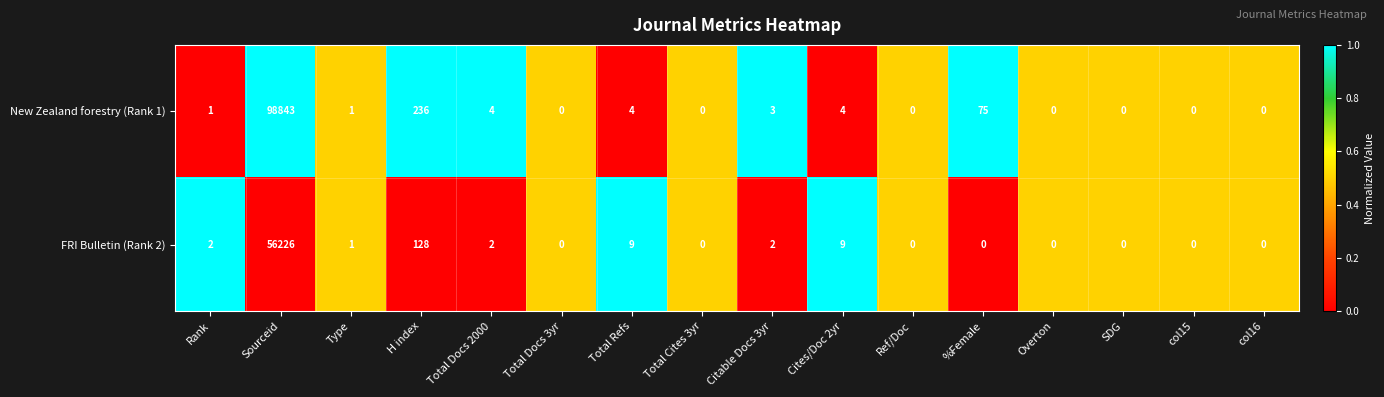

Which series has the largest range (max minus min)?

New Zealand forestry (Rank 1)